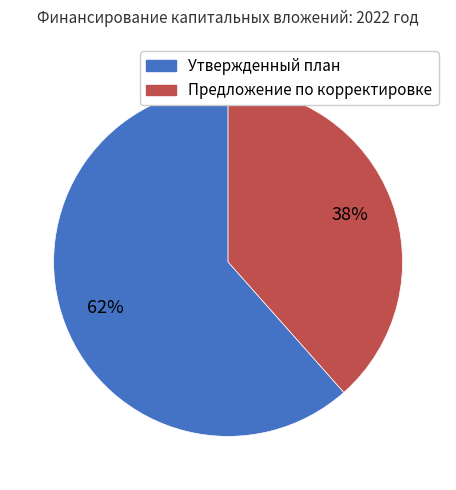

To the nearest percent, what is the average slice percentage?

50%